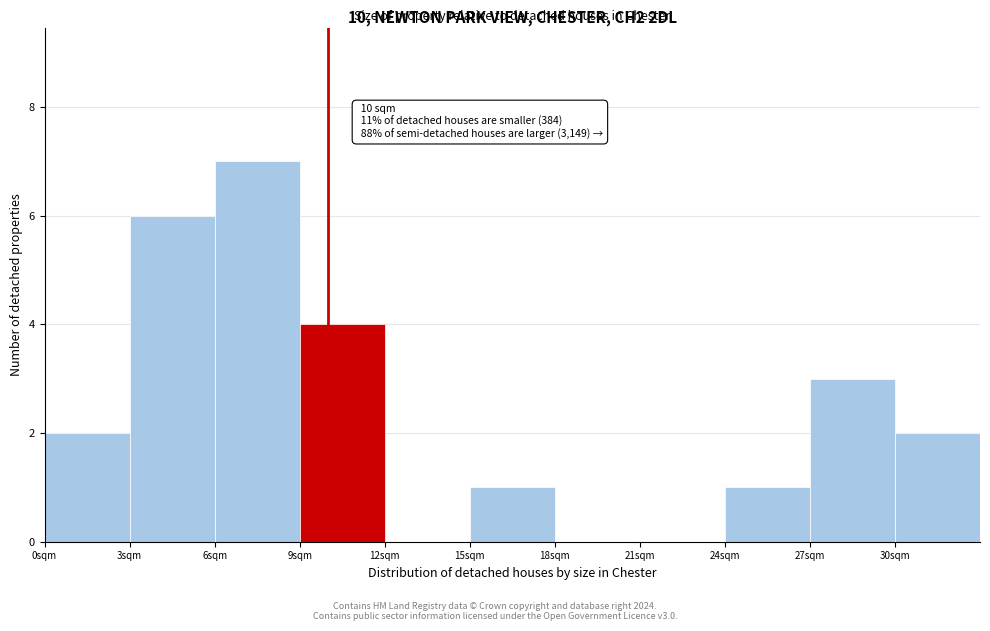

Over which range of the x-axis is the bar tallest?

6 to 9